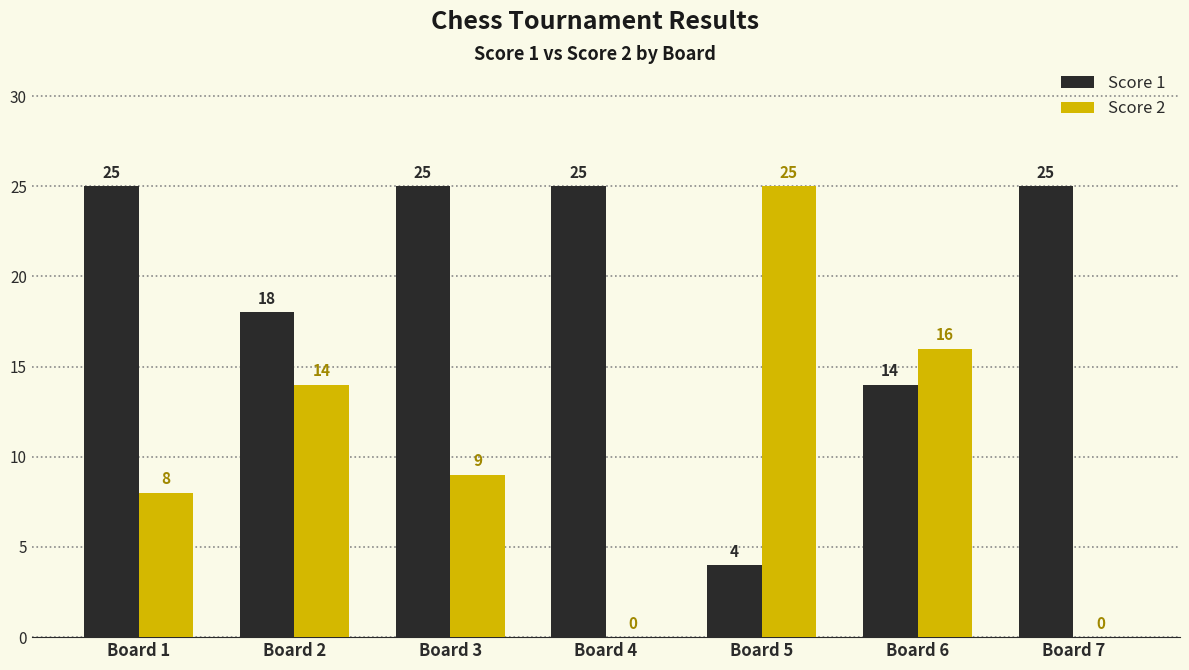

Reading left to right, transcribe all the data shown in this chart.

Score 1: Board 1=25	Board 2=18	Board 3=25	Board 4=25	Board 5=4	Board 6=14	Board 7=25
Score 2: Board 1=8	Board 2=14	Board 3=9	Board 4=0	Board 5=25	Board 6=16	Board 7=0